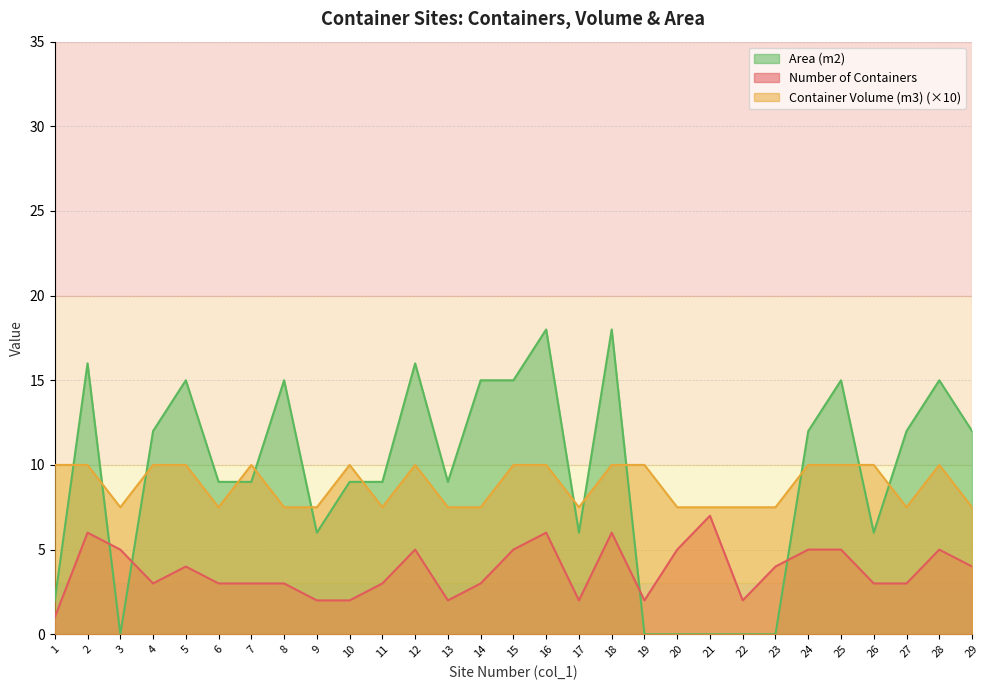

At which label is Area (m2) closest to 9?

6